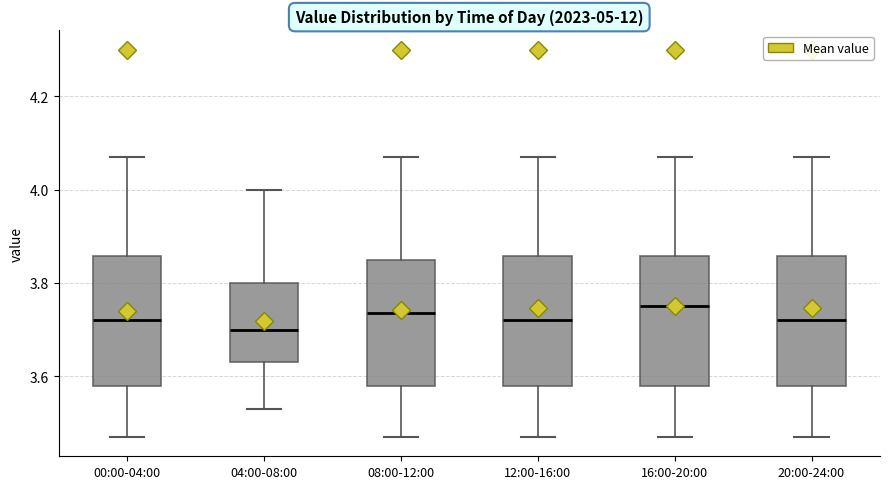

Which box has the lowest median line?

04:00-08:00